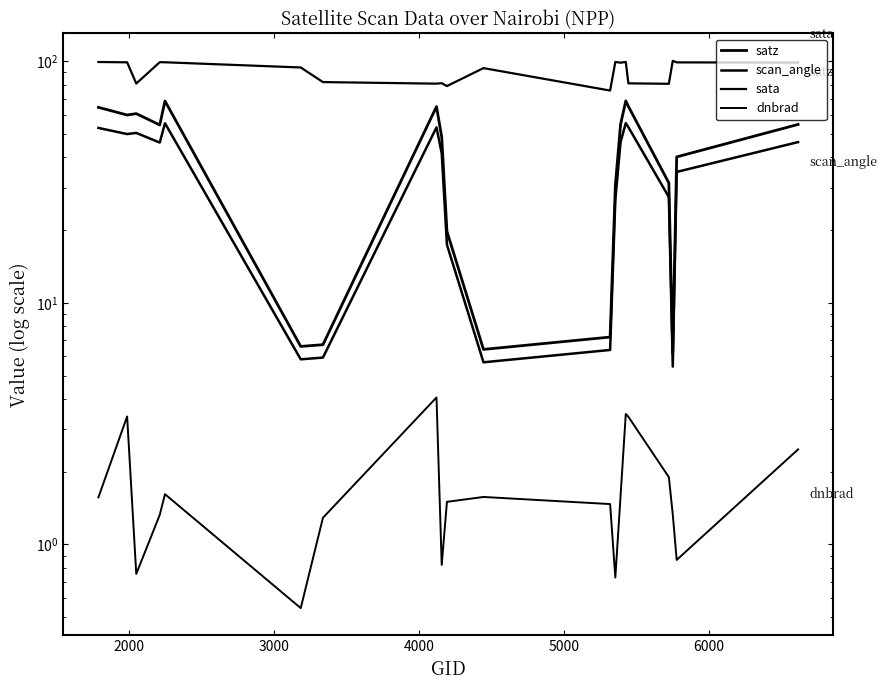

How many lines are shown in the chart?

4